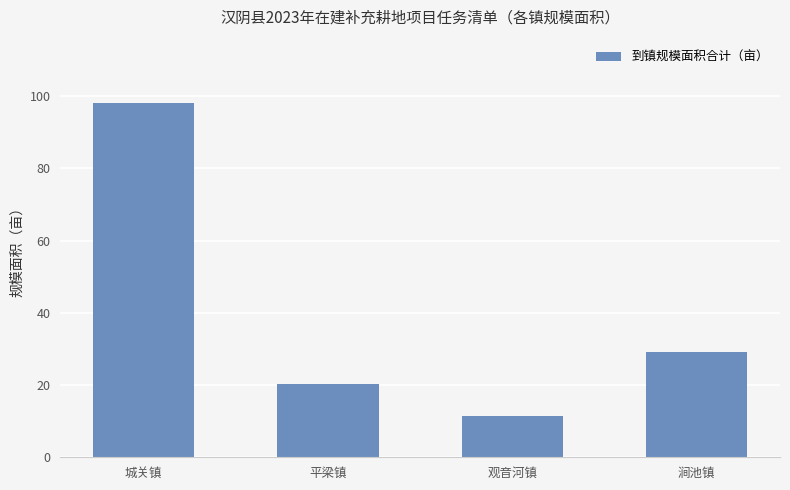

Does the chart contain stacked bars?

No